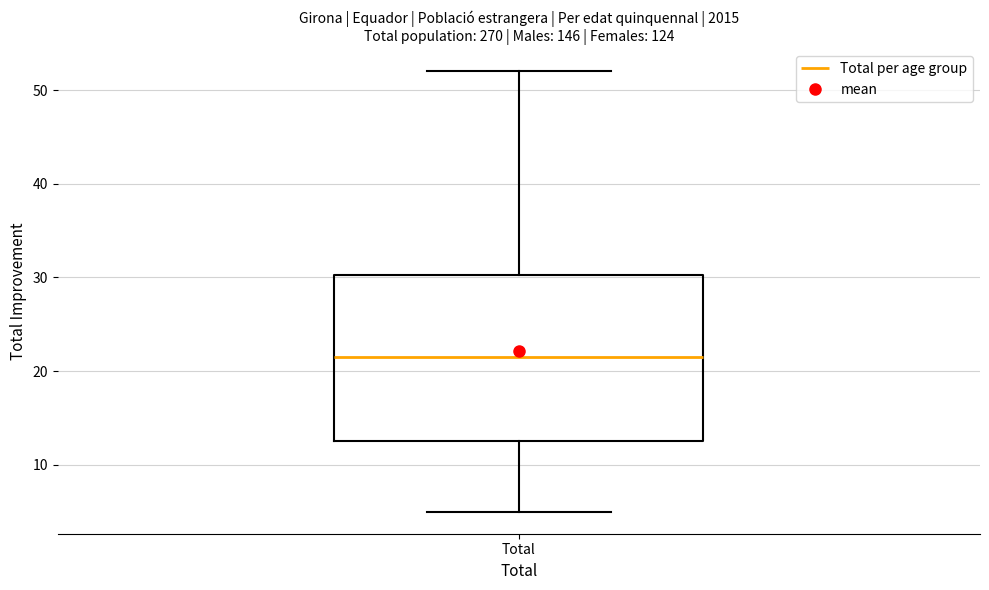

Transcribe this box plot: give where the median line is, the range the box spans, and where the two whiskers end, as read against the y-axis. The values are not printed on the chart, so give them approximately, as read against the axis.

median 22, box 13 to 30, whiskers 5 to 52